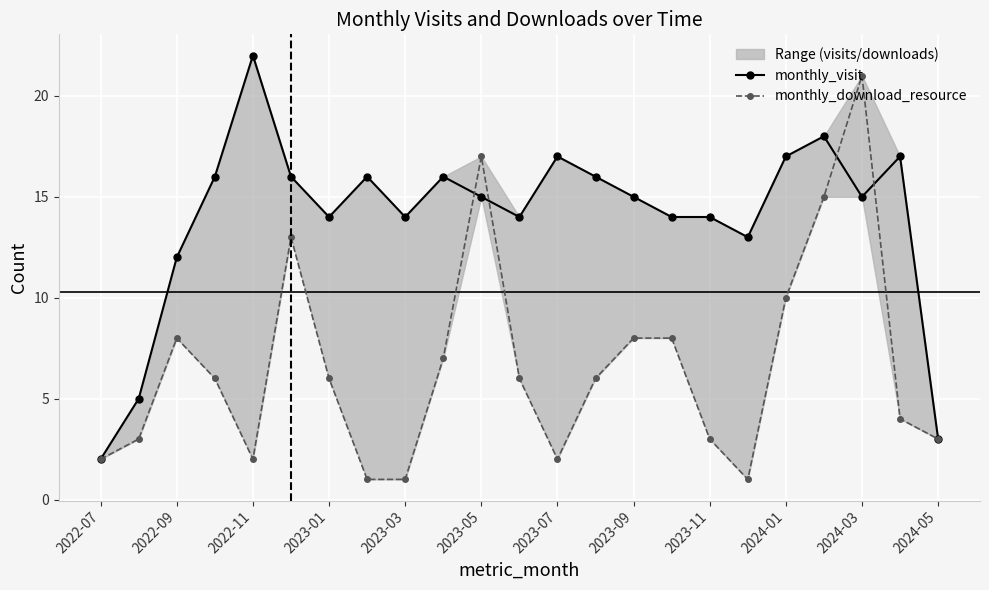

The value of monthly_download_resource at 2023-01 is 10. True or false?

False